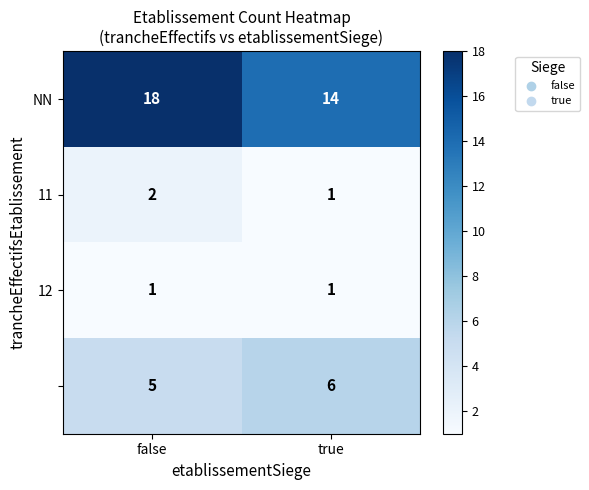

What is the spread (max minus min) of values at true?

13